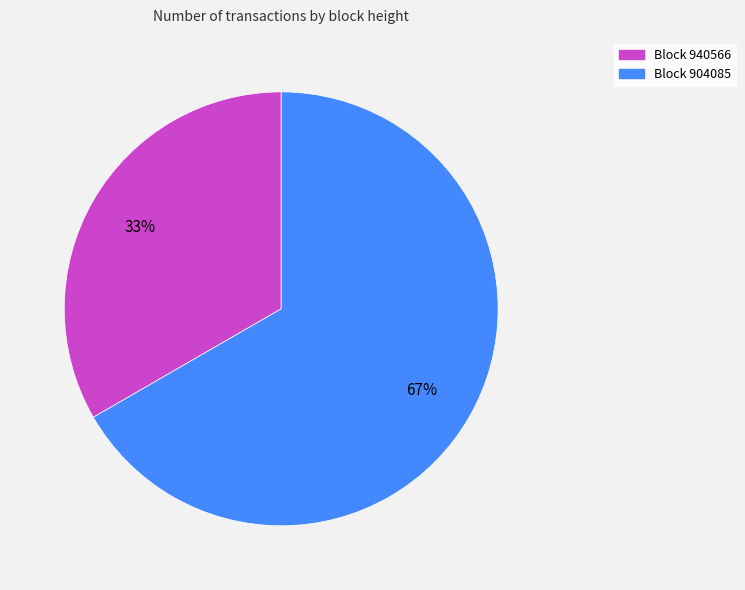

Is there any slice that represents more than half of the pie?

Yes